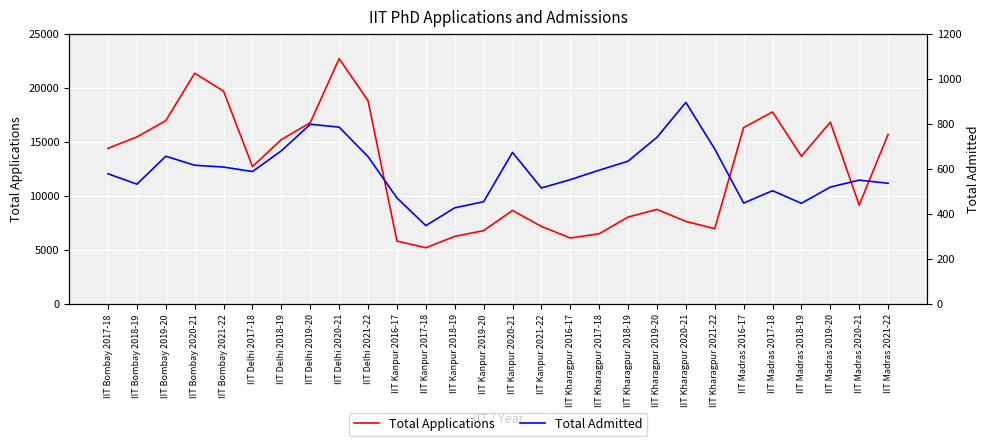

List the series in order of their overall mean, lowest first.

Total Admitted, Total Applications